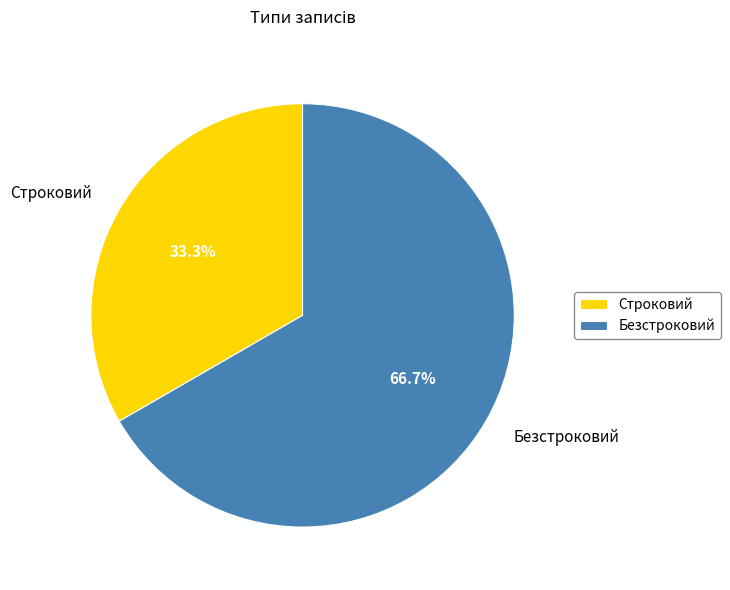

How many slices are in this pie chart?

2